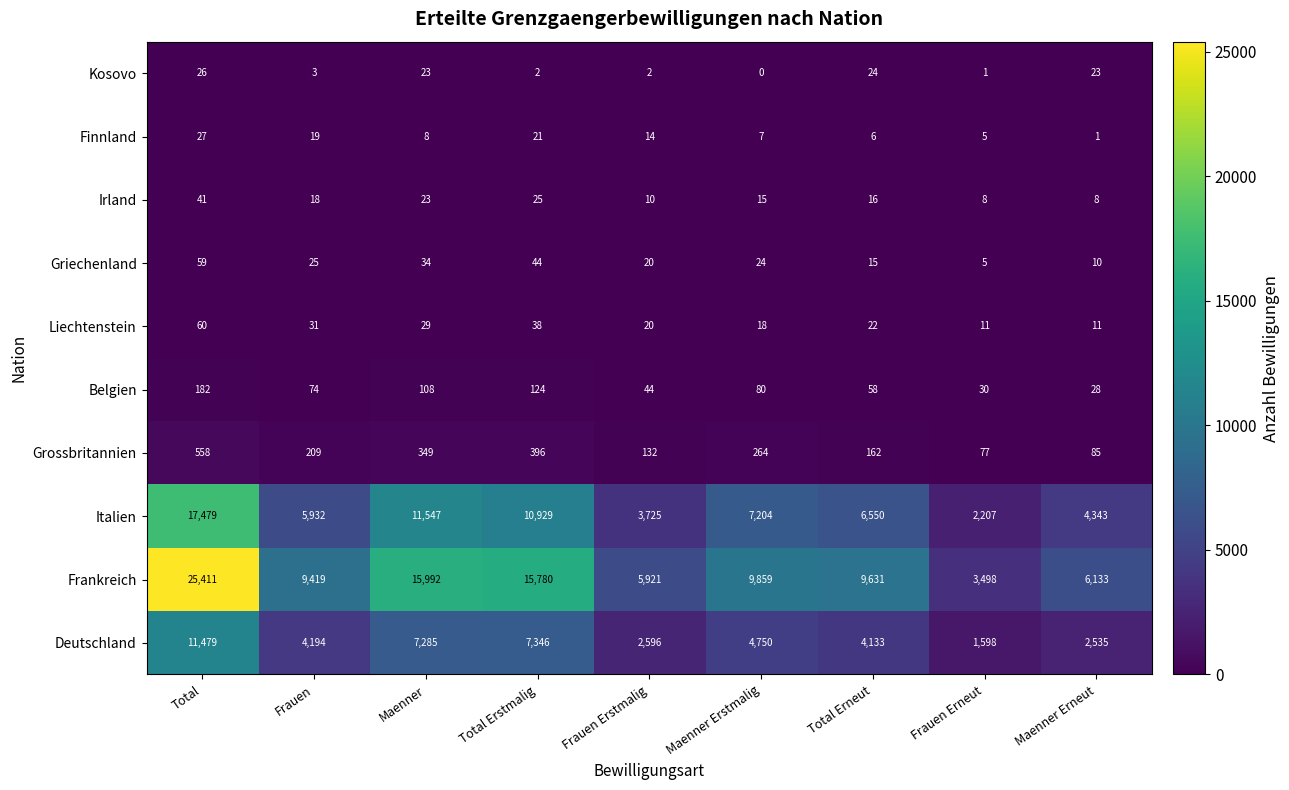

Is it true that Liechtenstein equals 60 at Total?

True